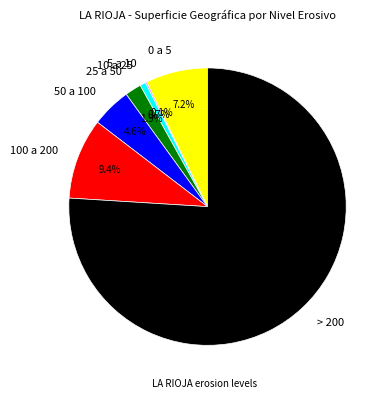

Which has a higher value, 0 a 5 or 25 a 50?

0 a 5